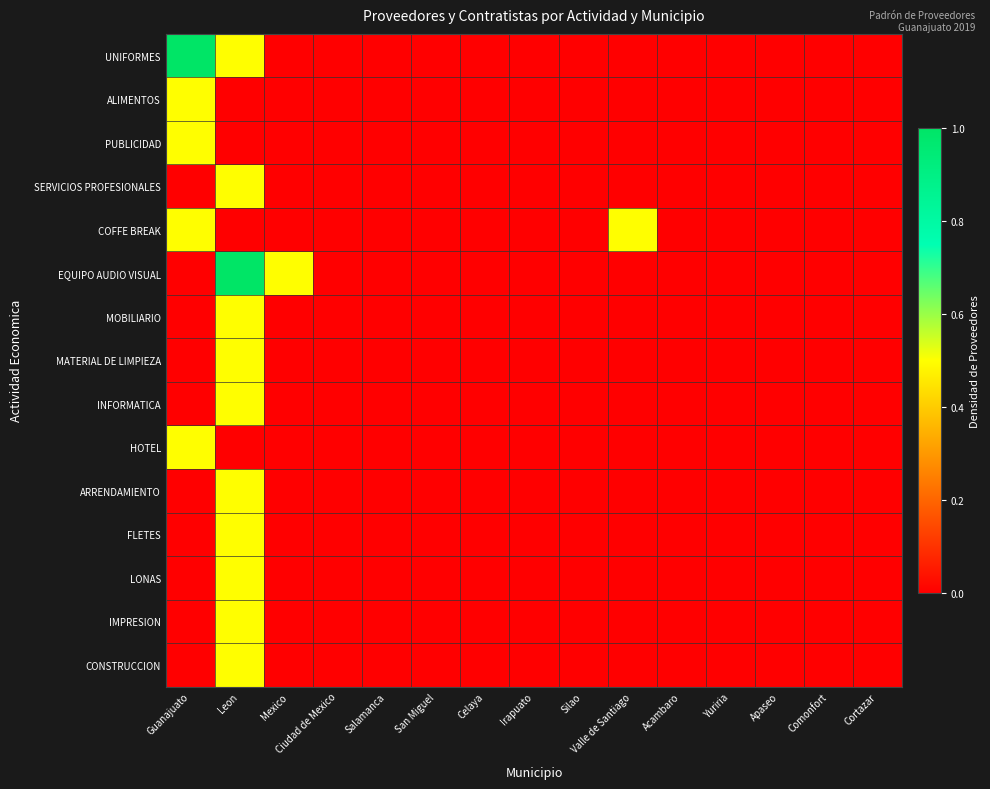

Which series has the largest total across all categories?

UNIFORMES